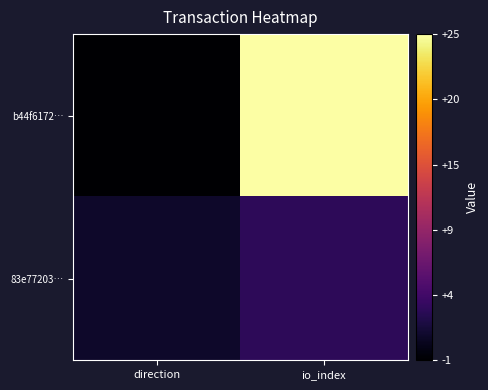

Reading left to right, extract all data points from this chart.

b44f6172…: direction=-1	io_index=25
83e77203…: direction=1	io_index=3